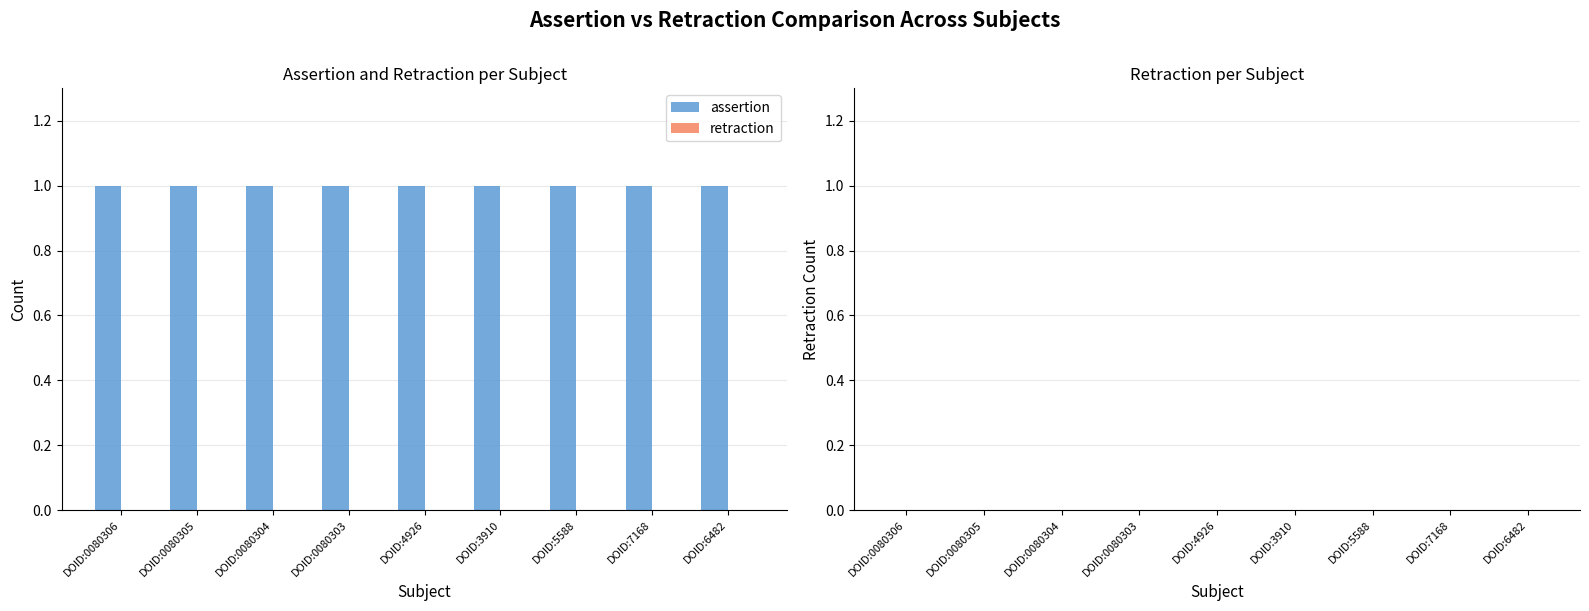

Reading left to right, extract all data points from this chart.

assertion: 1	1	1	1	1	1	1	1	1
retraction: 0	0	0	0	0	0	0	0	0